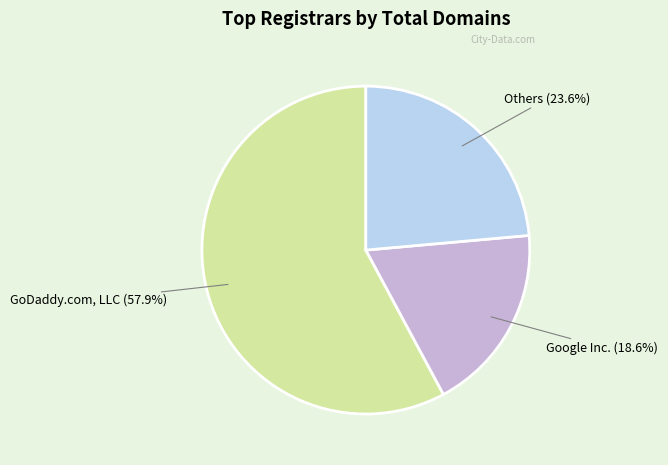

Does any single category account for the majority?

Yes